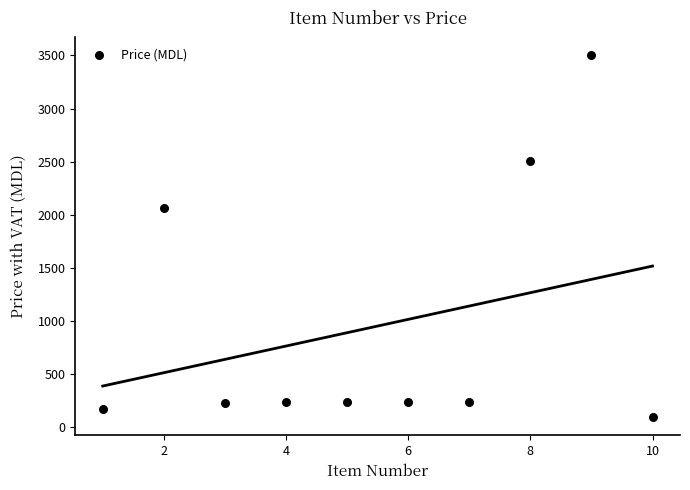

What Y value in the scatter plot is closest to 1795?

2062.5